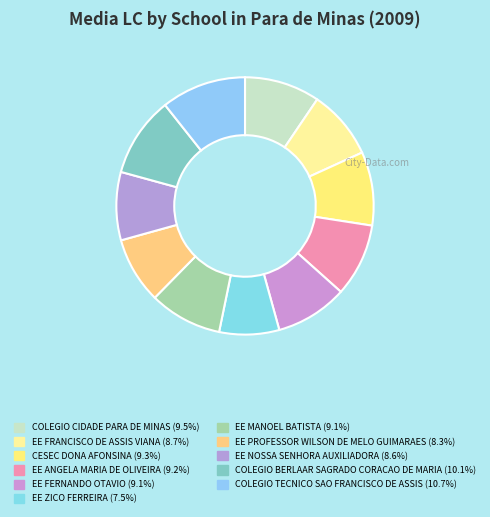

Count the number of slices in the pie.

11